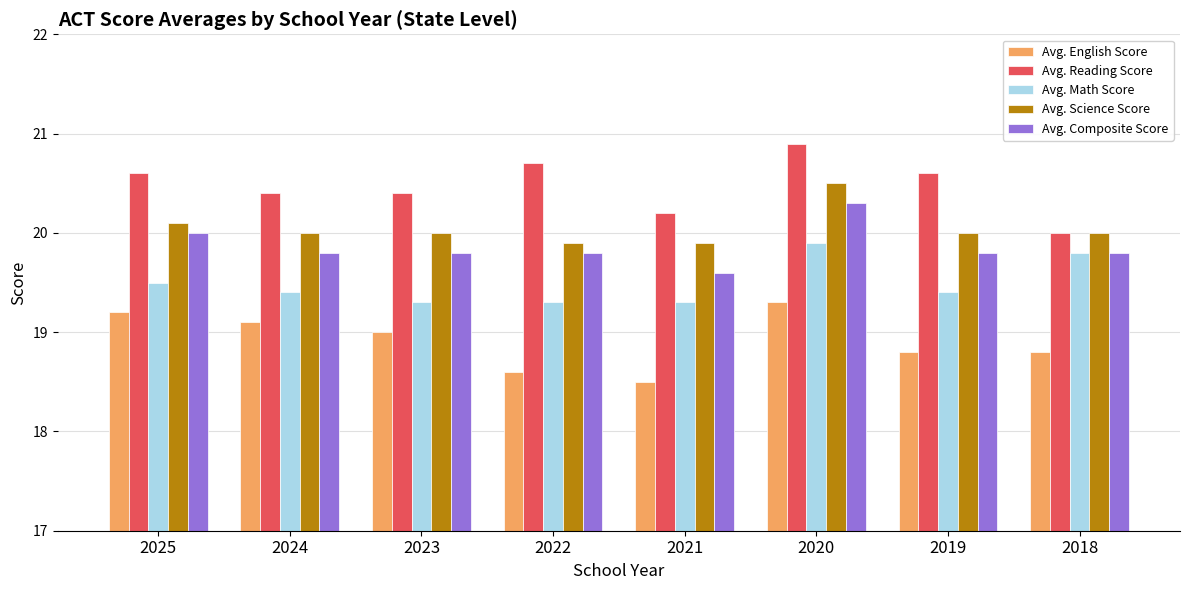

At which category is the sum across all series the highest?

2020